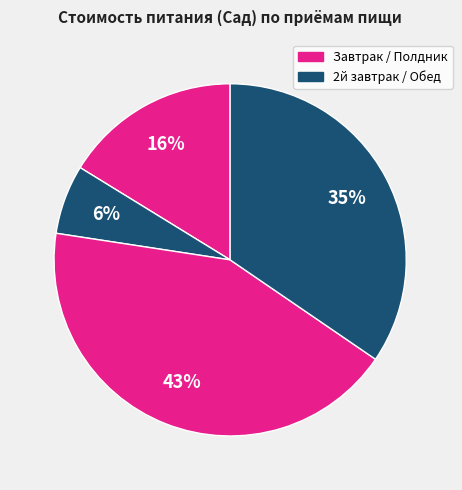

Count the number of slices in the pie.

4